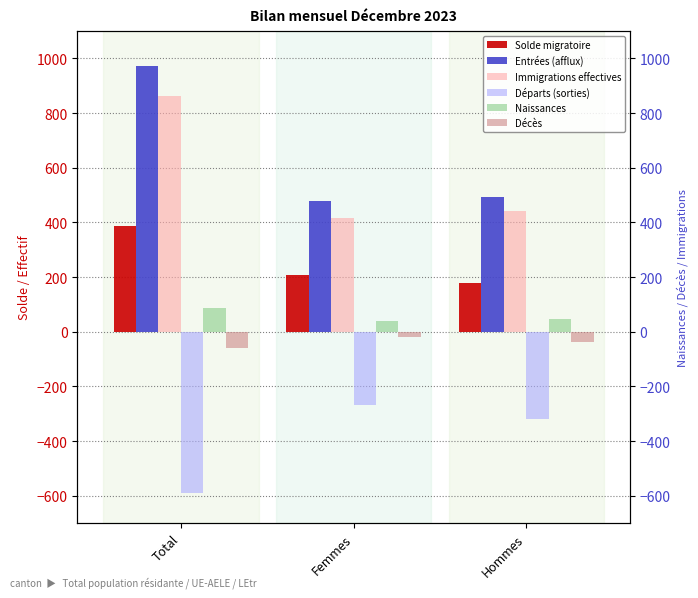

How many bars are there in each group?

6